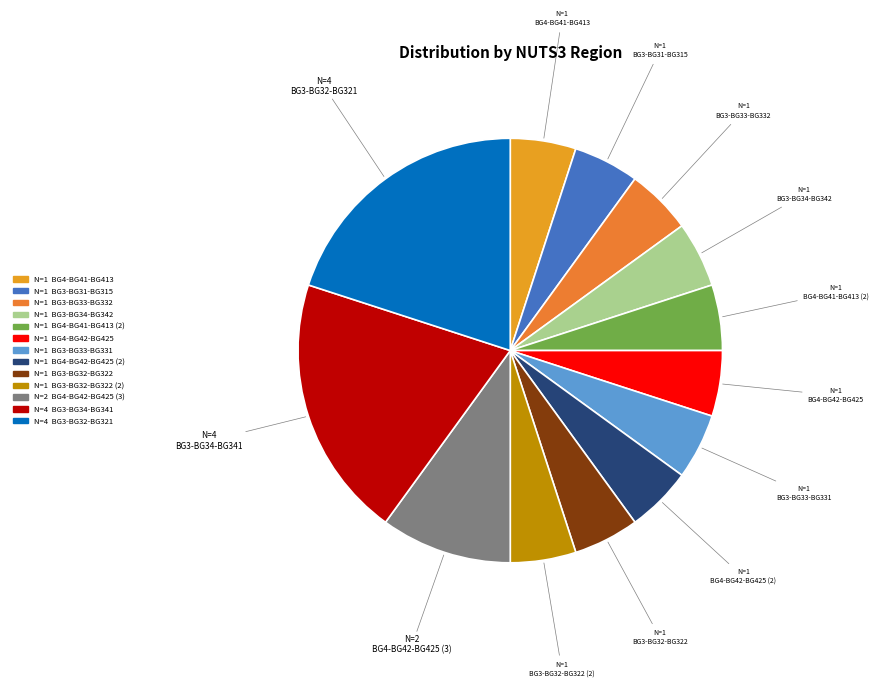

Do BG3-BG31-BG315 and BG3-BG34-BG342 together represent more than half of the pie?

No